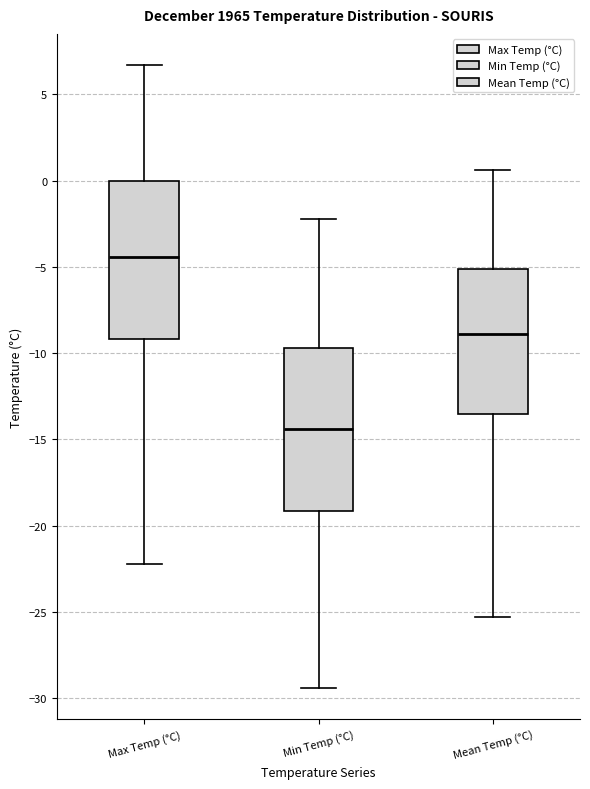

Which box has the lowest median line?

Min Temp (°C)